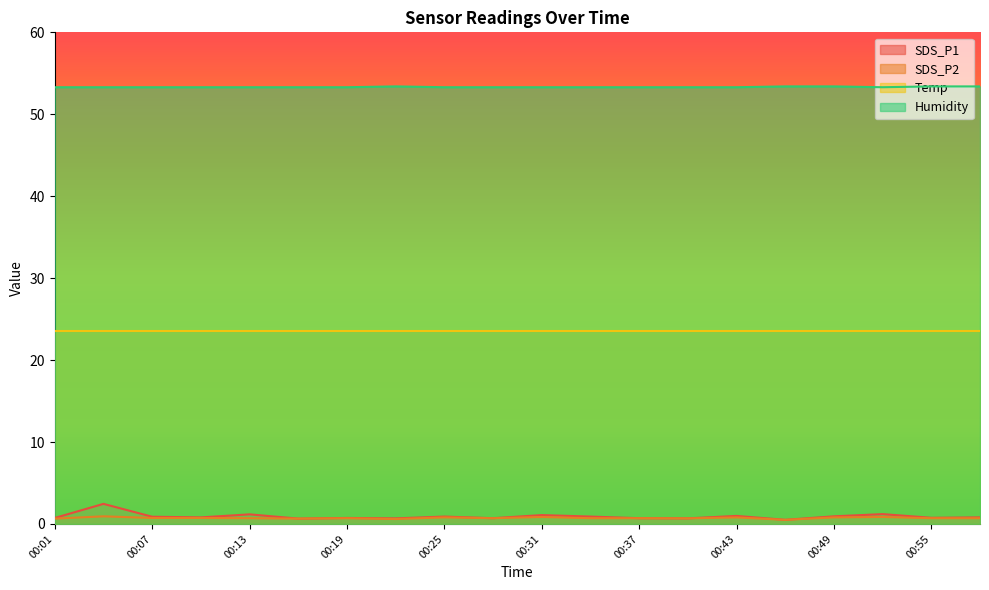

True or false: SDS_P2 and SDS_P1 intersect in this chart.

False